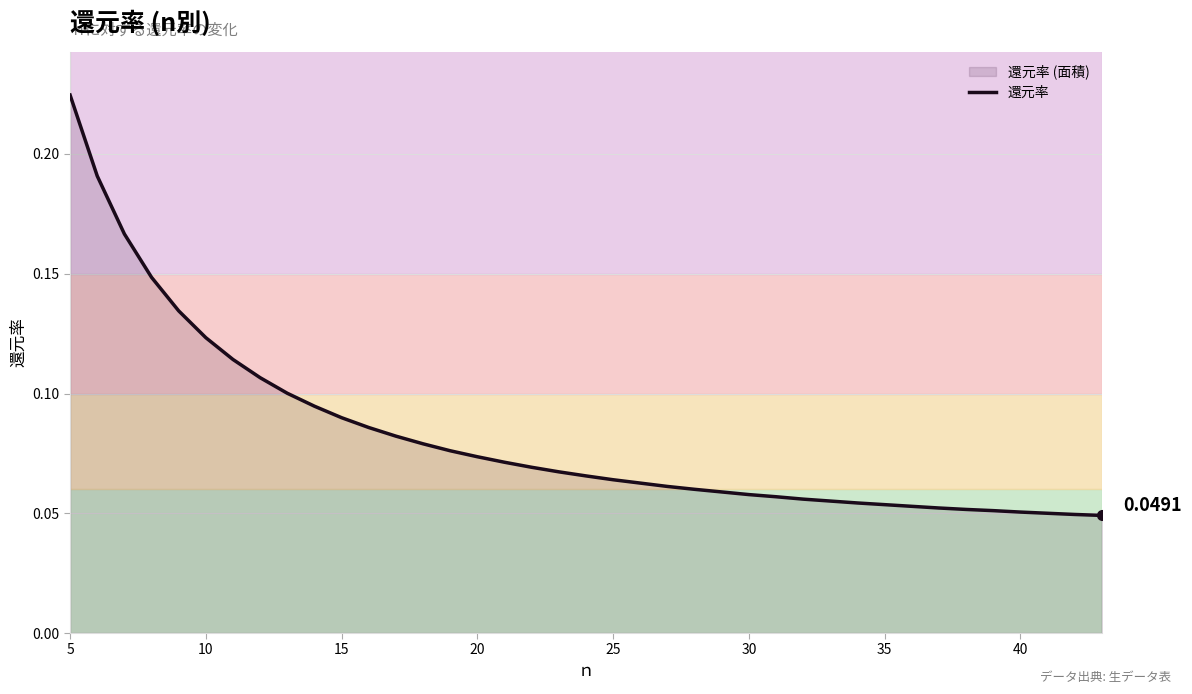

Does the chart have visible grid lines?

Yes